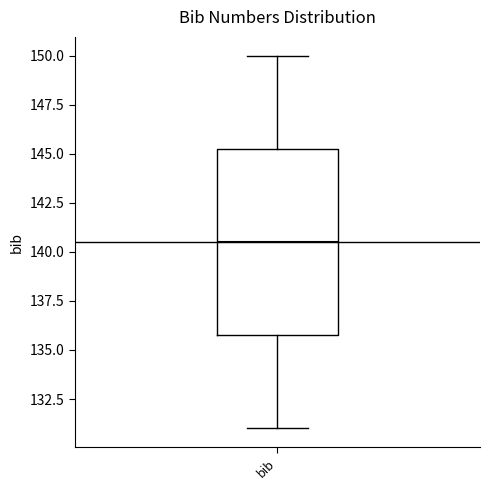

Where does the median line of the box for bib sit on the y-axis? The values are not printed on the chart, so give them approximately, as read against the axis.

140.5